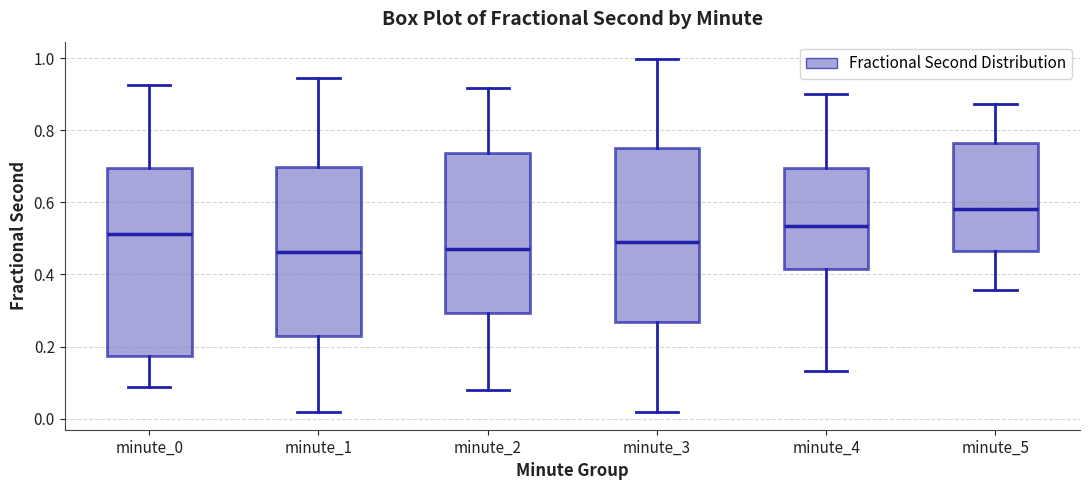

Reading left to right, transcribe this box plot: for each box, give where its median line is, the range the box spans, and where its two whiskers end, as read against the y-axis. The values are not printed on the chart, so give them approximately, as read against the axis.

minute_0: median 0.52, box 0.18 to 0.70, whiskers 0.08 to 0.92
minute_1: median 0.46, box 0.22 to 0.70, whiskers 0.02 to 0.94
minute_2: median 0.46, box 0.30 to 0.74, whiskers 0.08 to 0.92
minute_3: median 0.50, box 0.26 to 0.76, whiskers 0.02 to 1.00
minute_4: median 0.54, box 0.42 to 0.70, whiskers 0.14 to 0.90
minute_5: median 0.58, box 0.46 to 0.76, whiskers 0.36 to 0.88